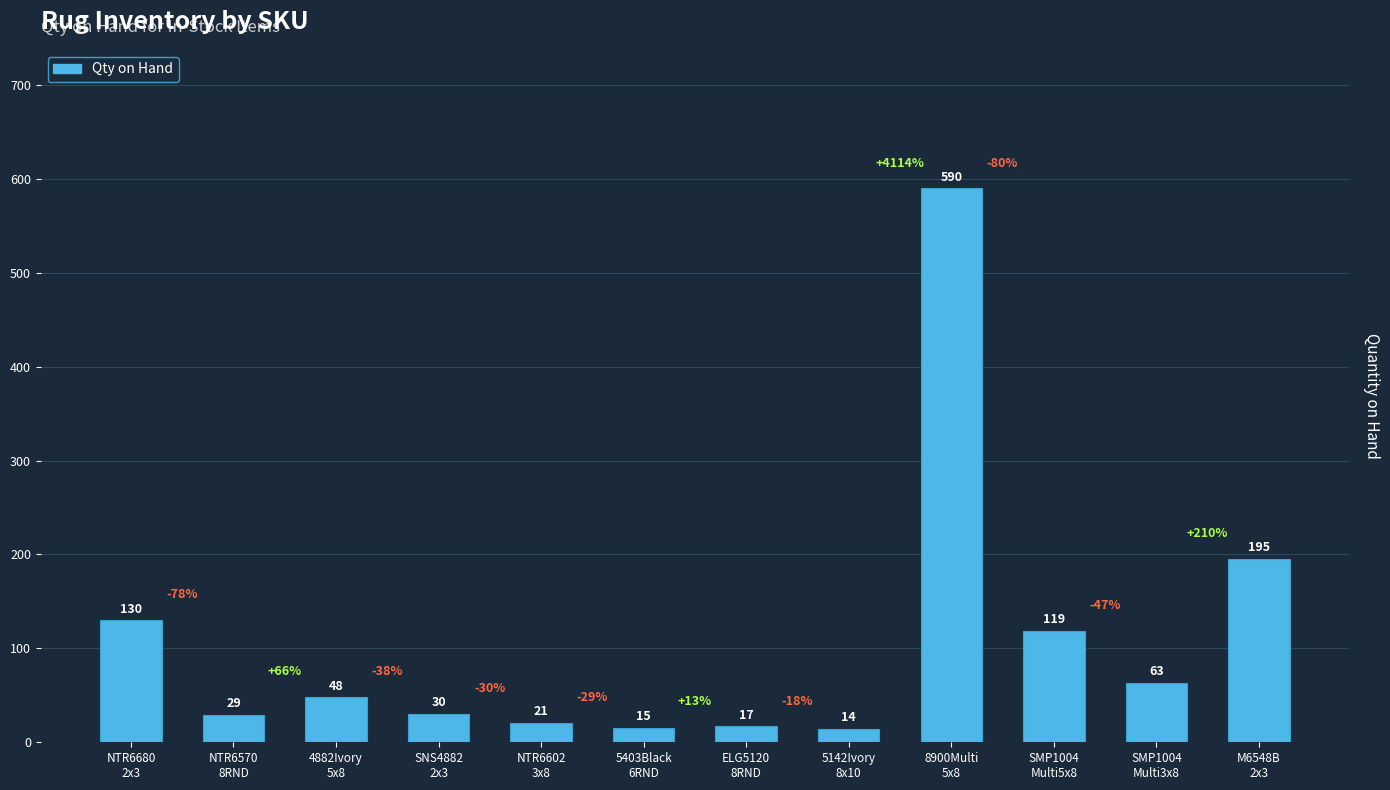

What is the difference between the maximum and minimum values?

576